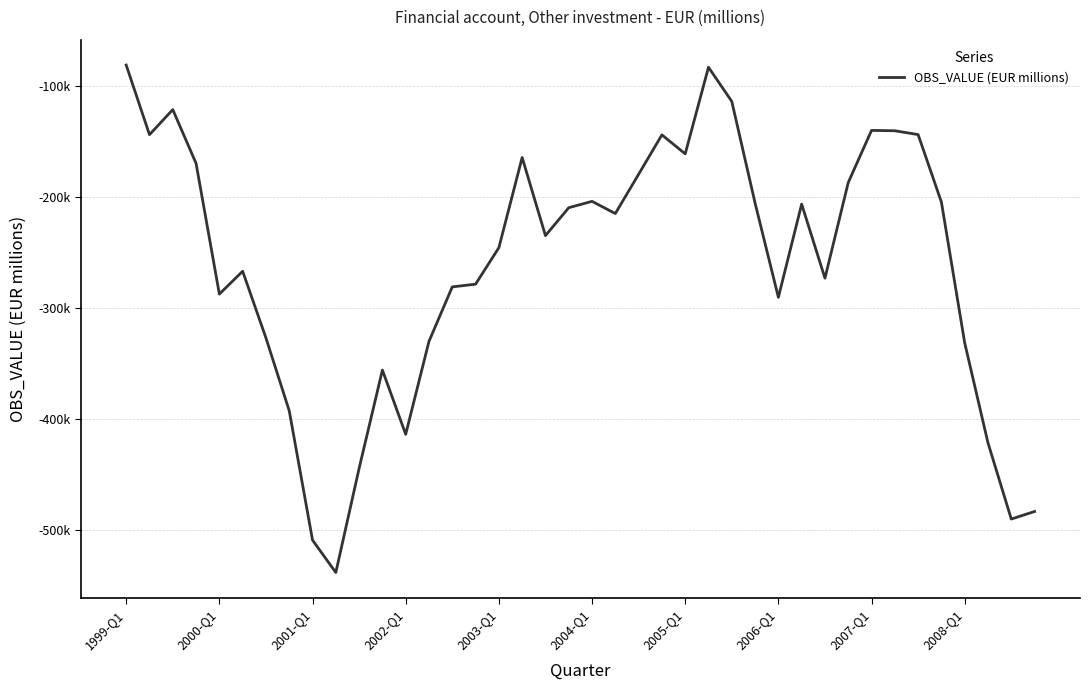

Does the chart have visible grid lines?

Yes